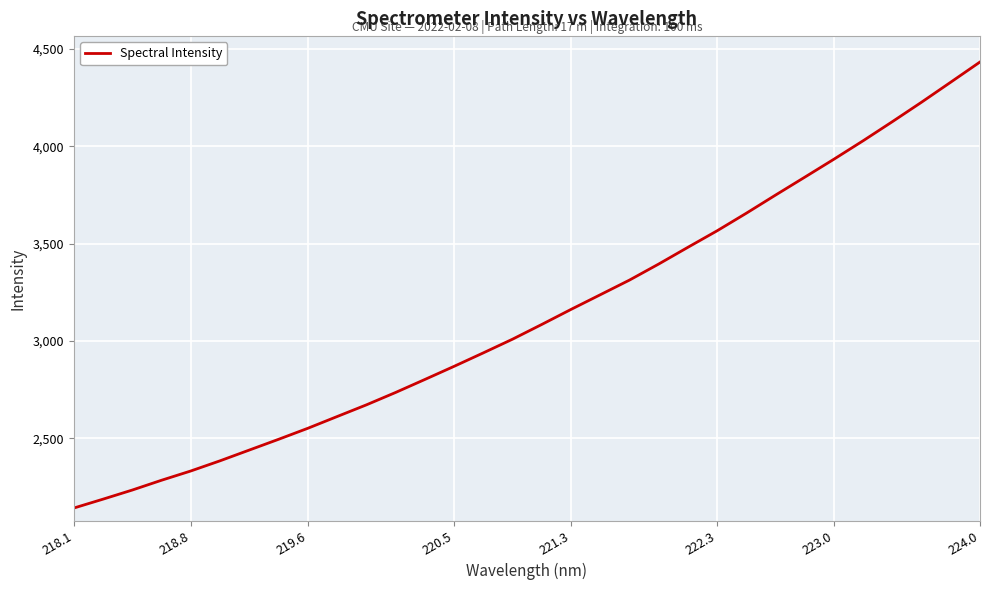

What is the difference between the maximum and minimum values?

2292.7